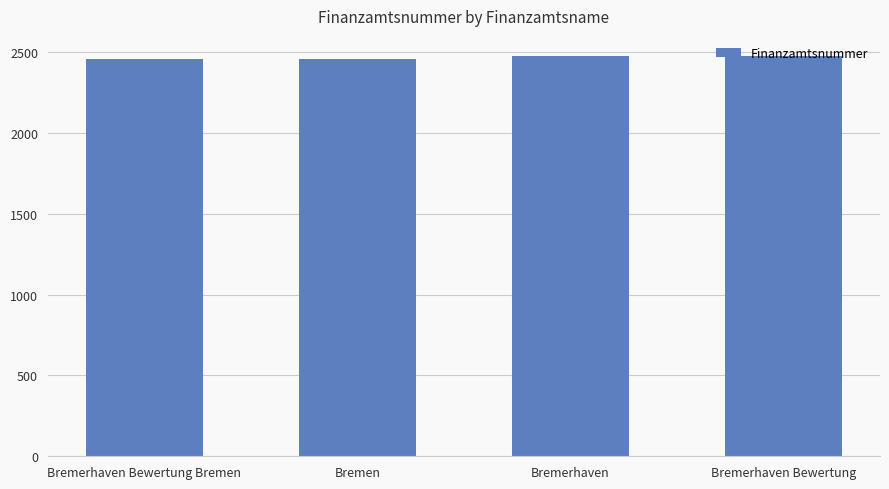

The chart shows a value of 2460 at Bremen. True or false?

True